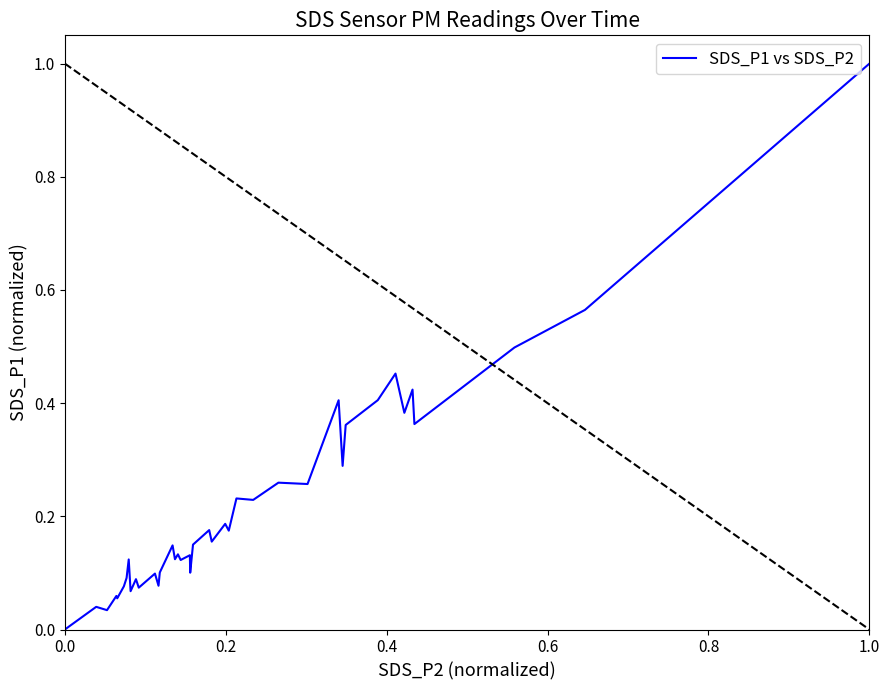

What is the greatest value displayed?

1.0